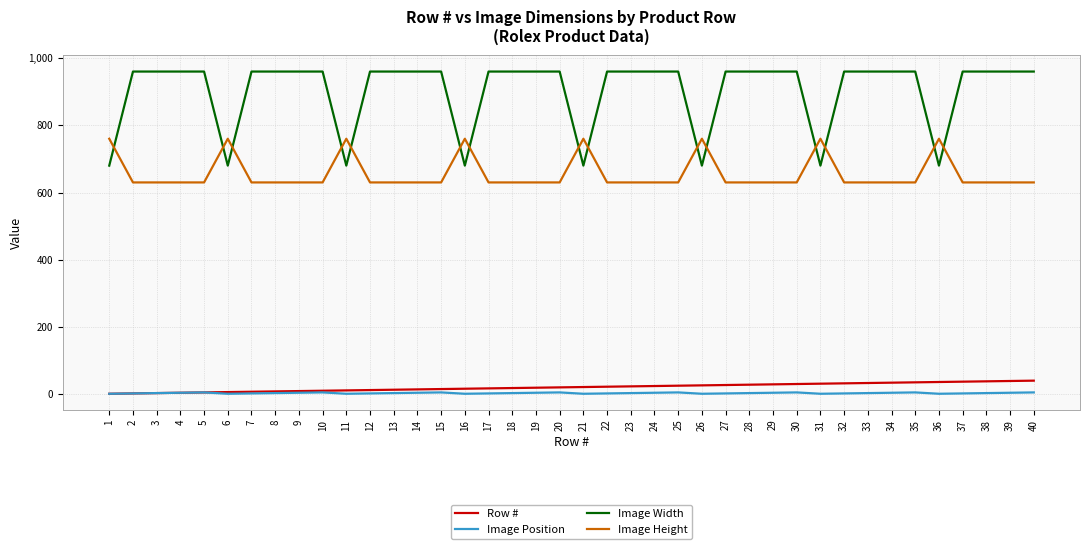

How many series are shown in this chart?

4